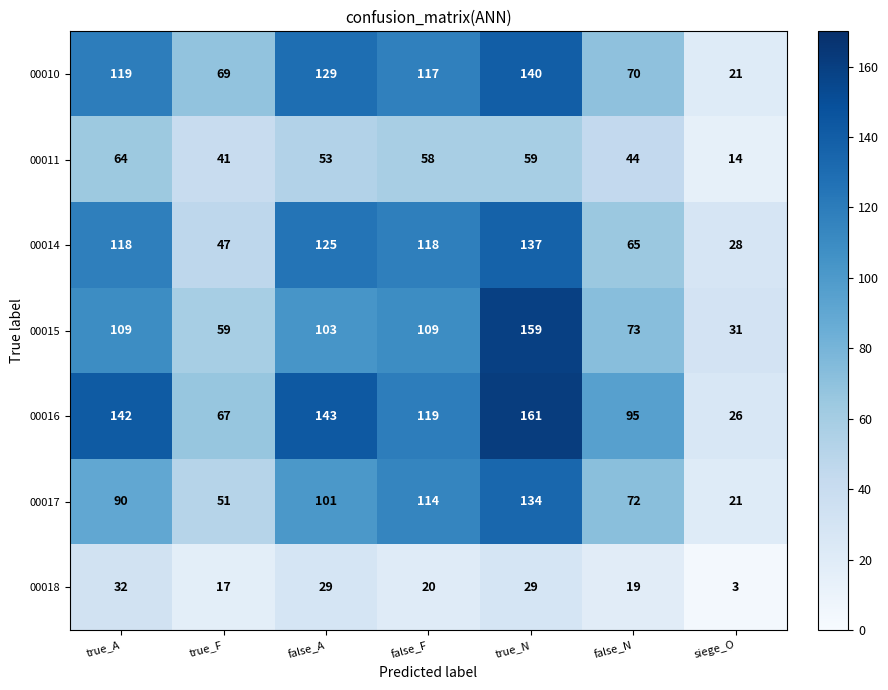

Where does the 00011 series first go above 53?

true_A